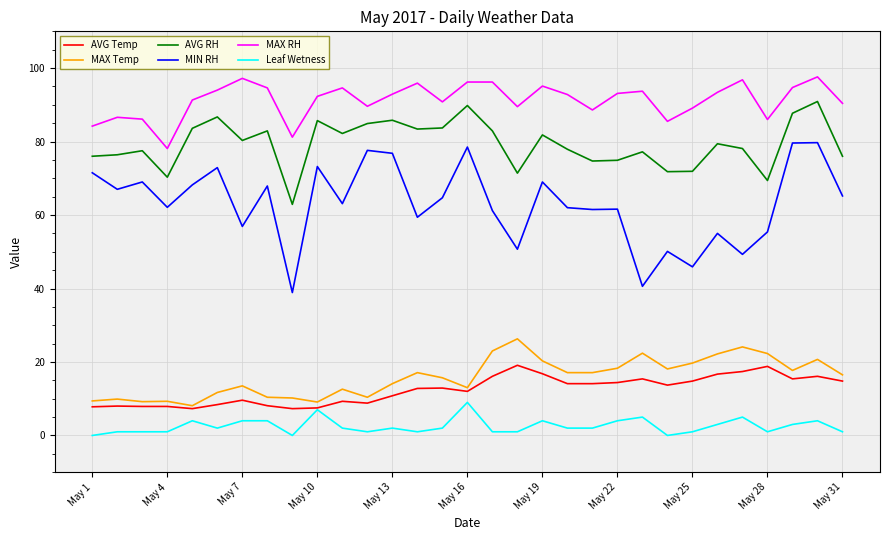

What is the average value of the MIN RH series?

63.0